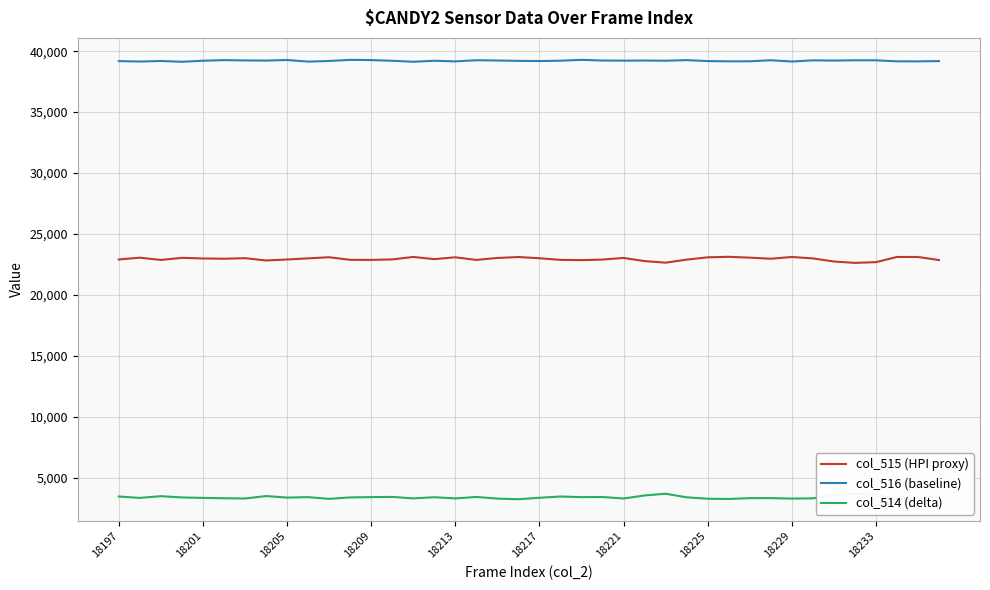

True or false: col_516 (baseline) and col_514 (delta) cross at least once.

False